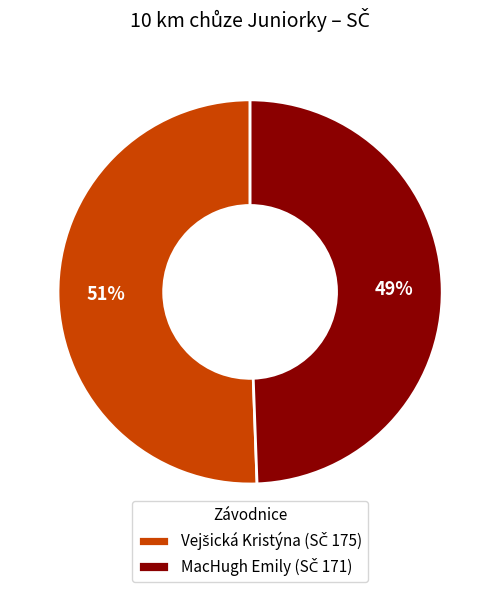

Is there any slice that represents more than half of the pie?

Yes